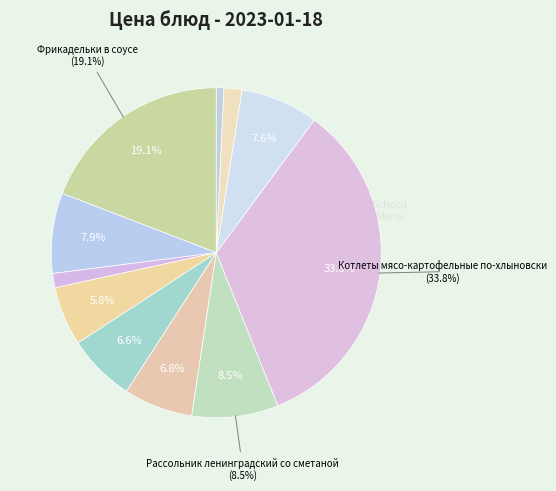

Count the number of slices in the pie.

11